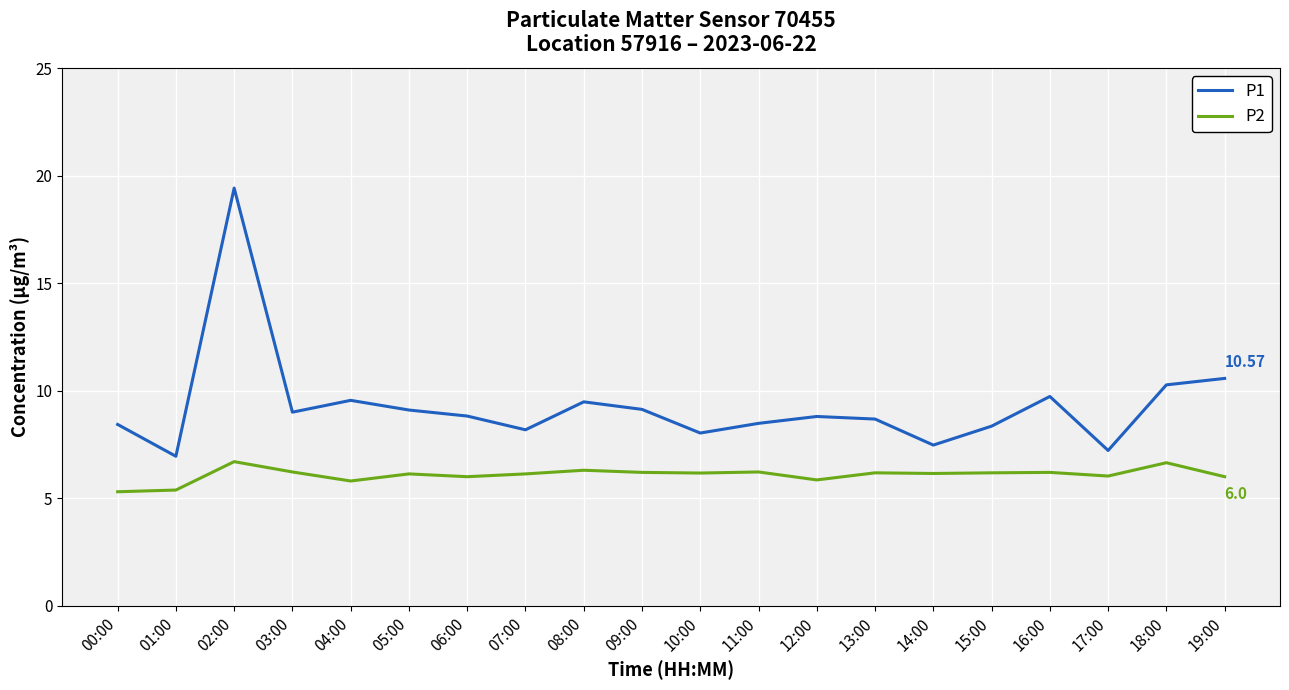

At which category is the sum across all series the highest?

02:00